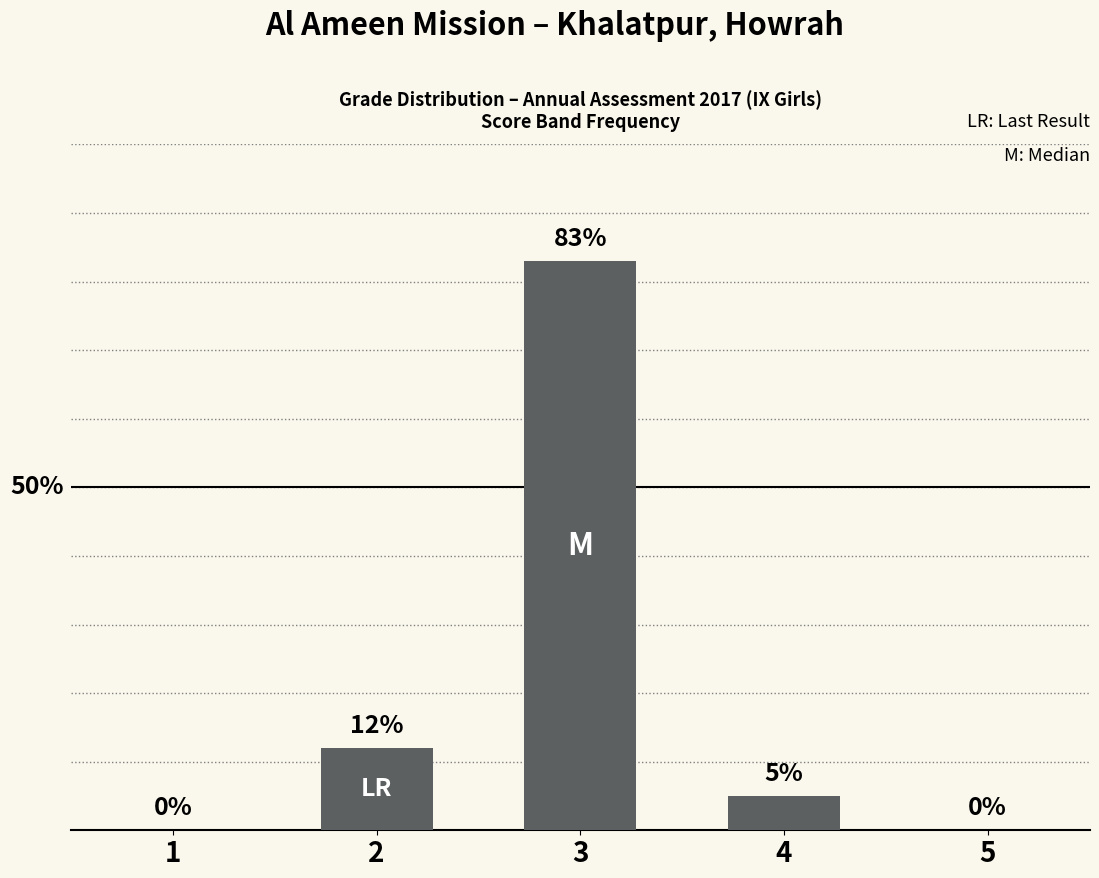

At which label is the value closest to 41?

2